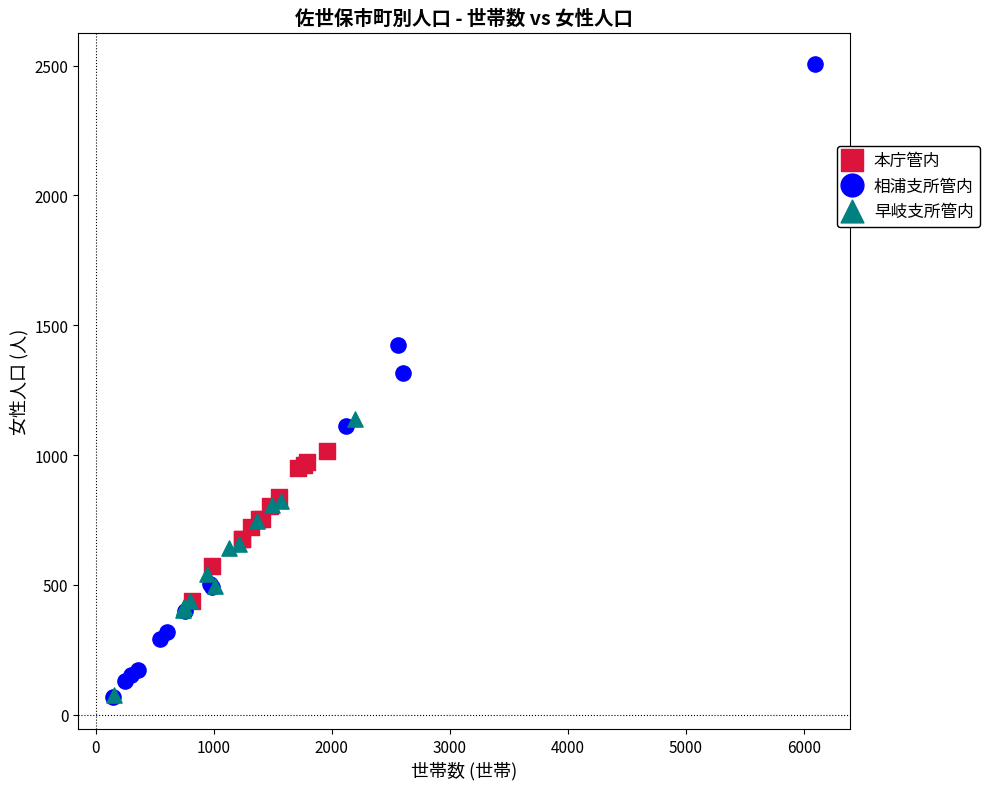

What are all the series names shown in the legend?

本庁管内, 相浦支所管内, 早岐支所管内